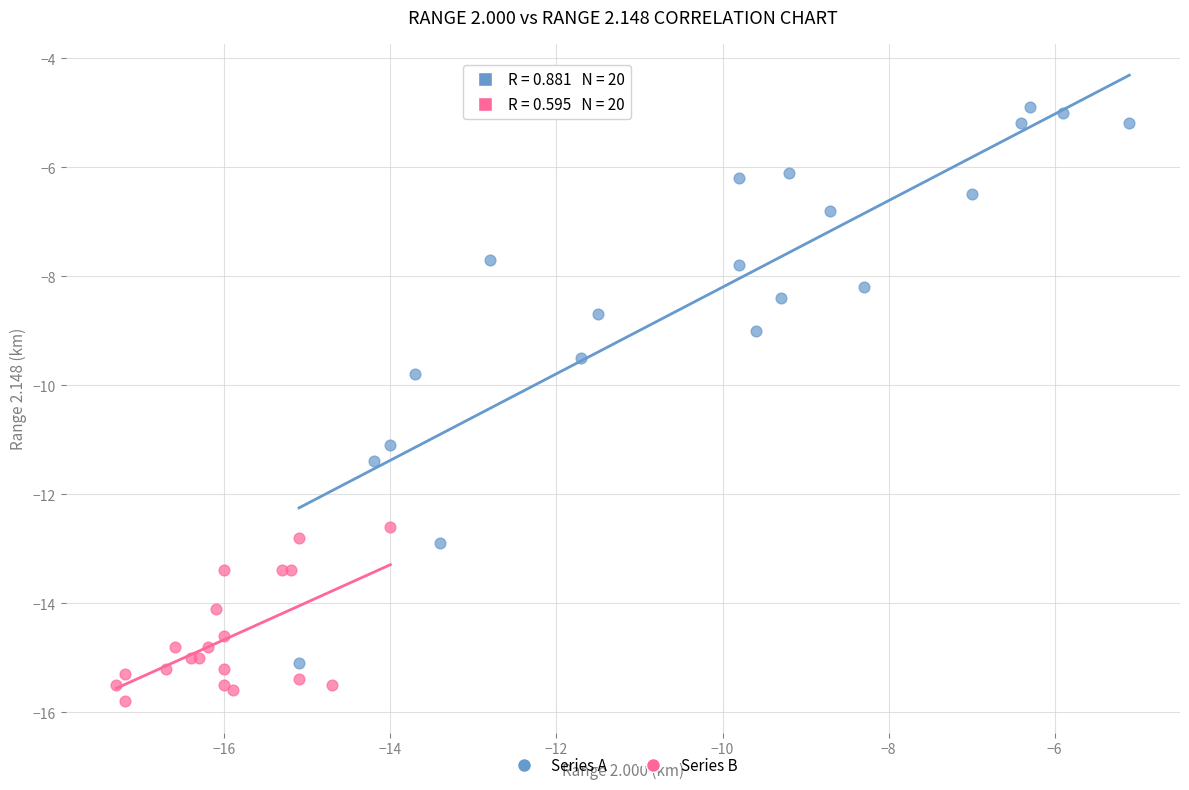

Which series reaches the maximum Y coordinate?

Series A